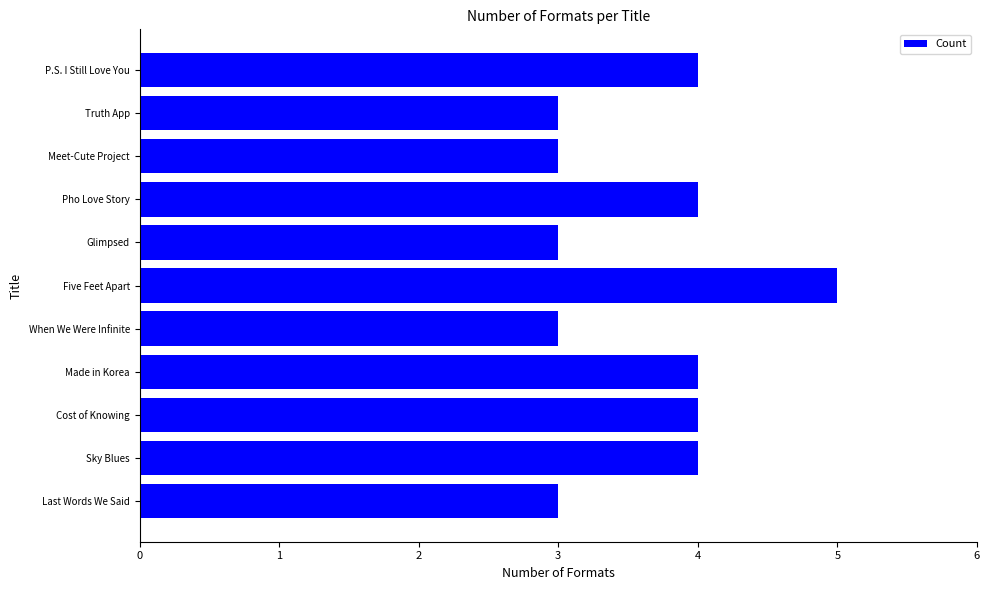

What is the sum of the values at P.S. I Still Love You and Five Feet Apart?

9